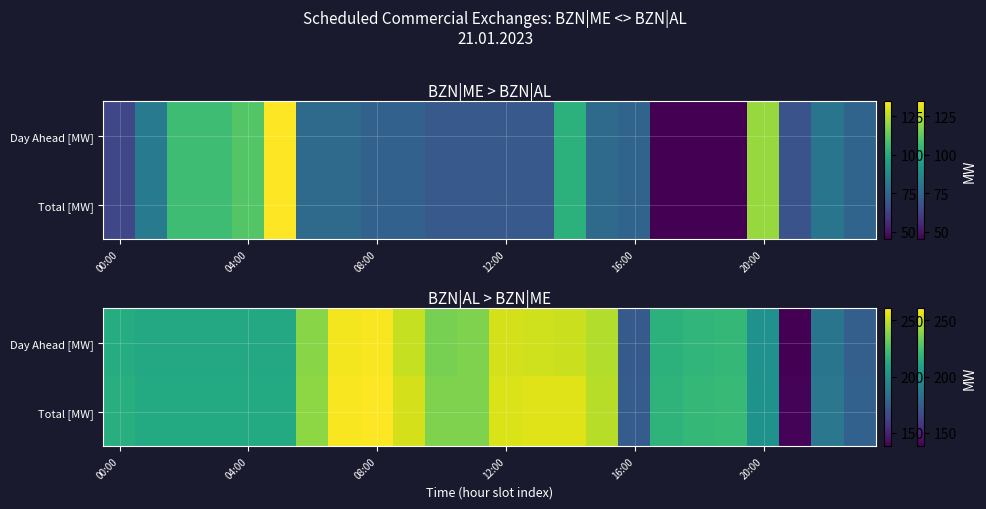

How many values in the Day Ahead [MW] series are below 219?

12